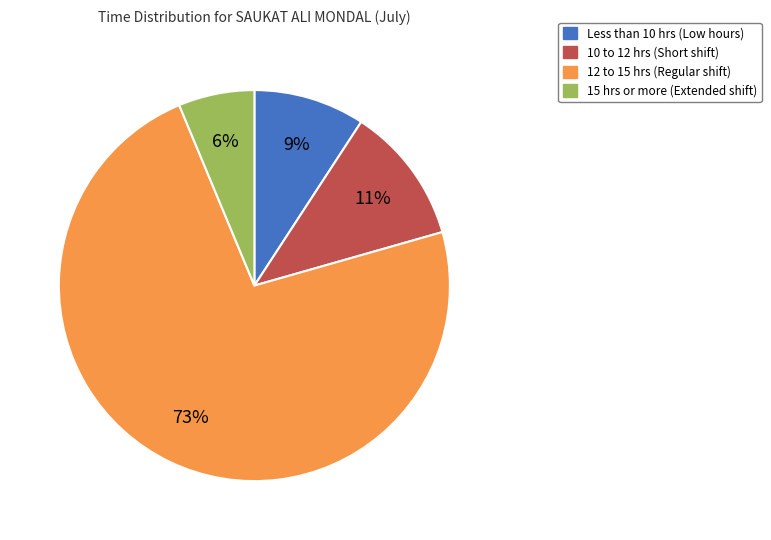

Is there a majority slice in this chart?

Yes